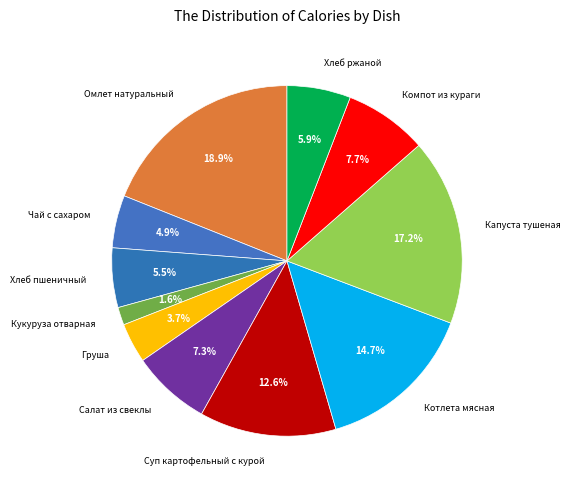

How many slices are in this pie chart?

11